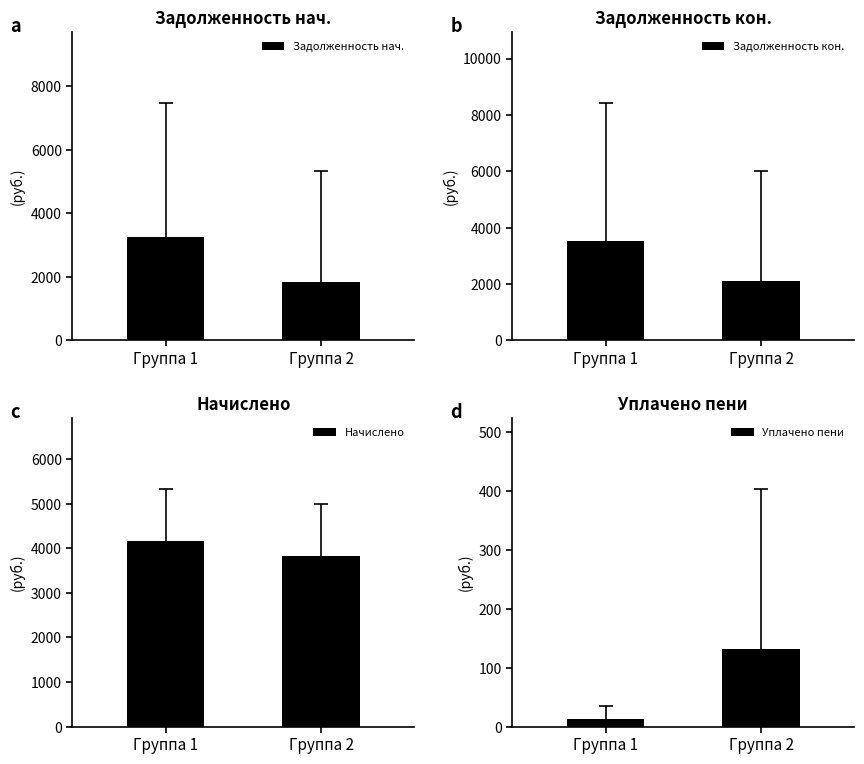

Rank the series by their maximum value, from lowest to highest.

Уплачено пени, Задолженность нач., Задолженность кон., Начислено